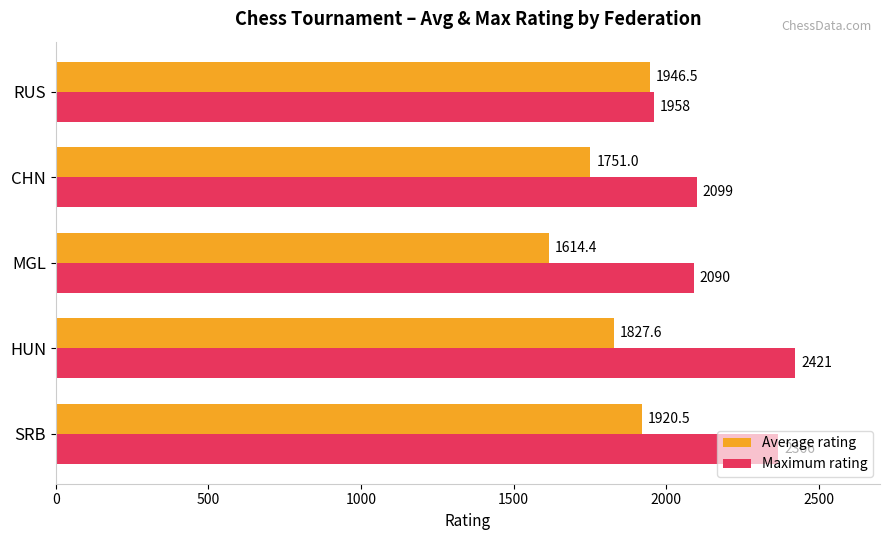

Where is Average rating nearest to the value 1780?

CHN